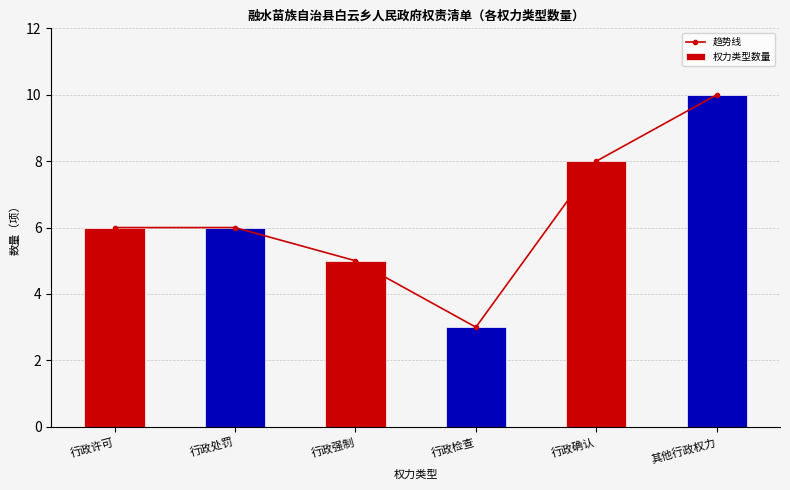

Where does the 权力类型数量 series first go above 6?

行政确认